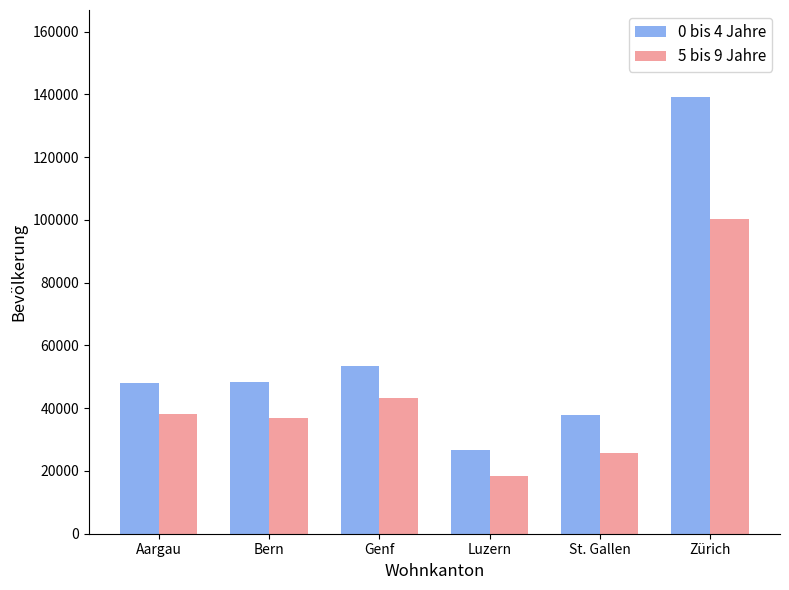

How many categories are shown in the chart?

6